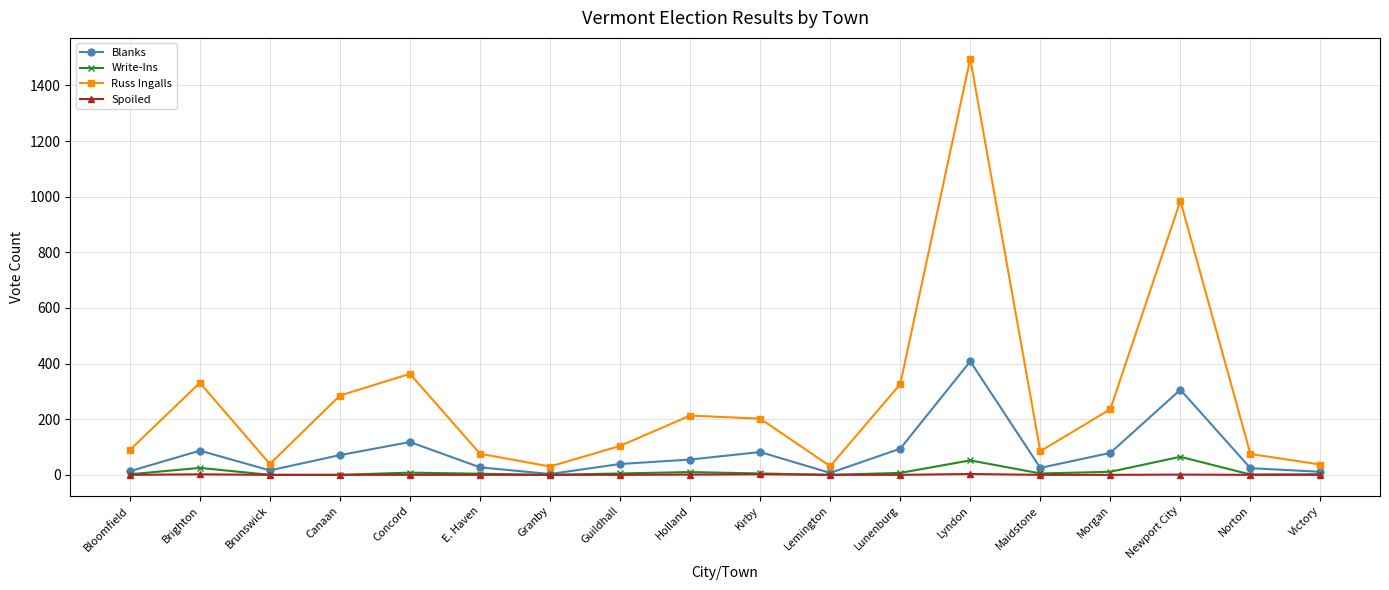

What is the maximum value for Write-Ins?

65